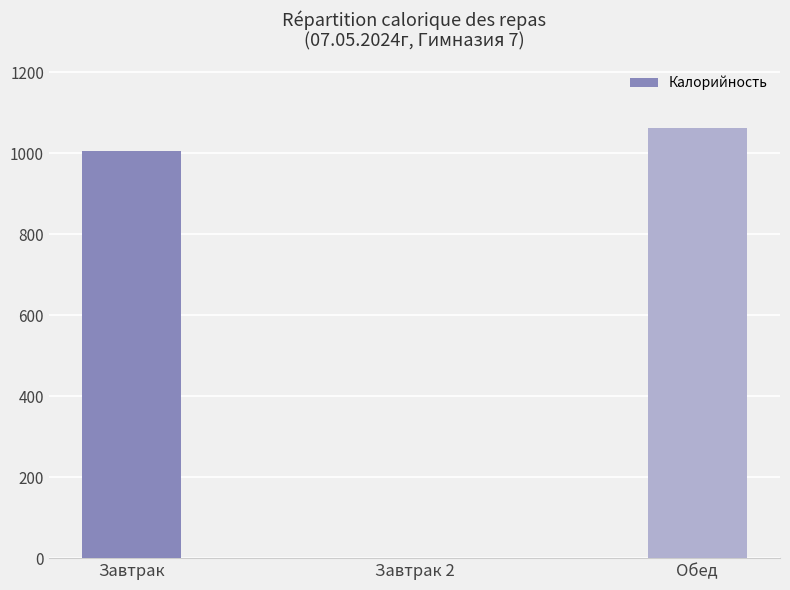

Reading left to right, transcribe all the data shown in this chart.

1005.4	0.0	1062.1